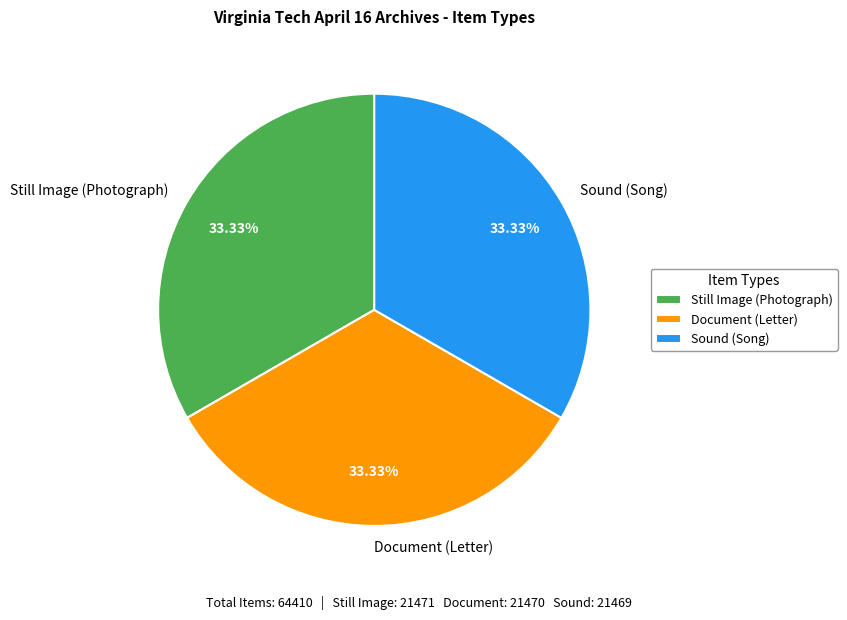

To the nearest percent, what is the combined percentage of Still Image (Photograph) and Sound (Song)?

67%